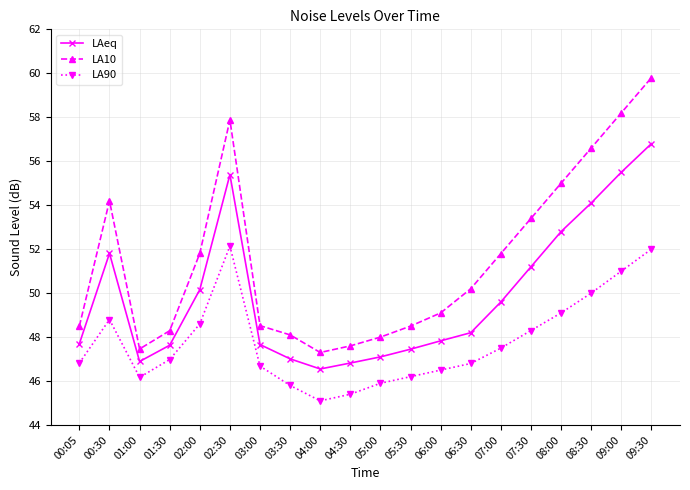

The value of LA10 at 00:30 is 54.2. True or false?

True